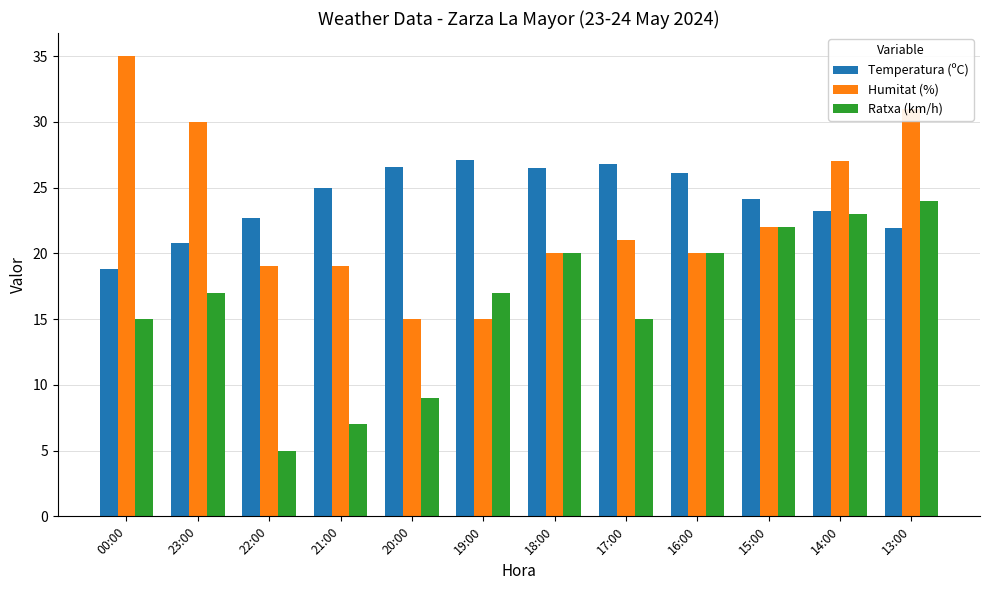

The Humitat (%) series shows 20.0 at 16:00. True or false?

True